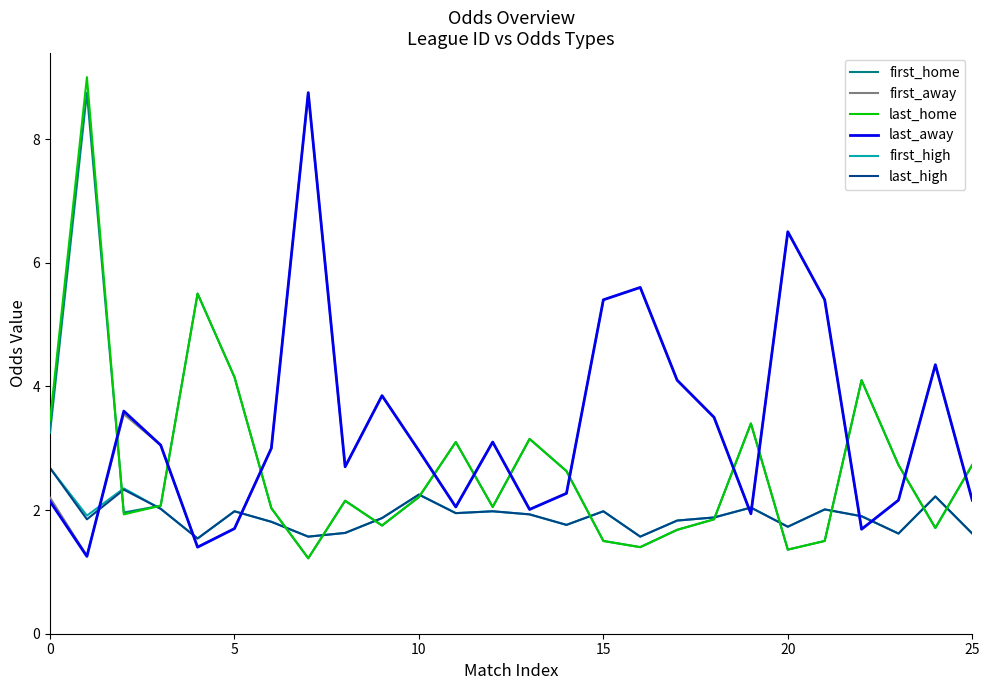

What is the minimum value for last_home?

1.2